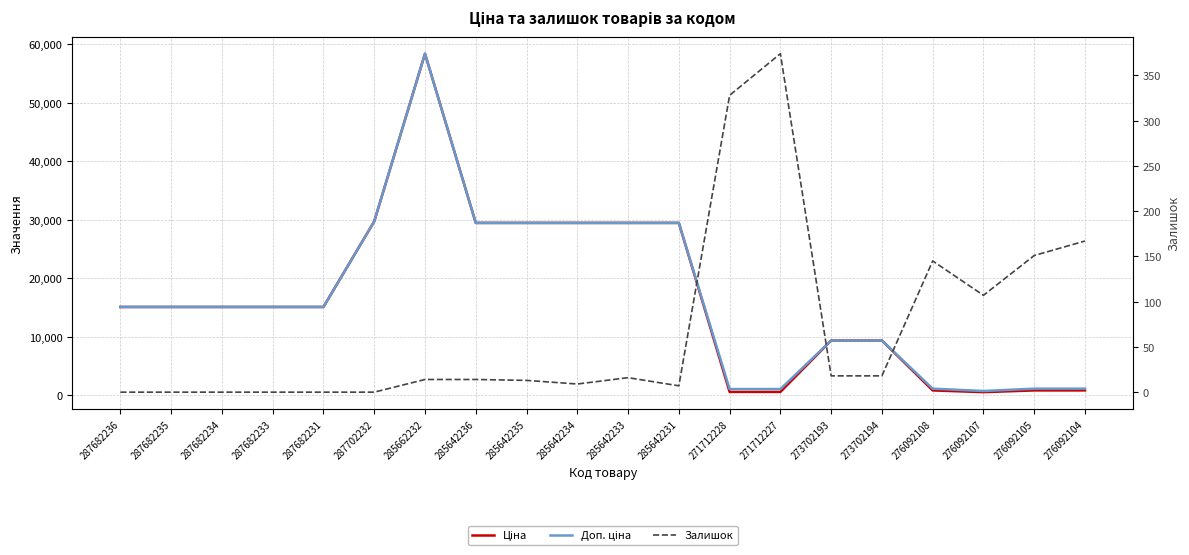

At 285642236, list the series in order from smallest to largest.

Залишок, Ціна, Доп. ціна